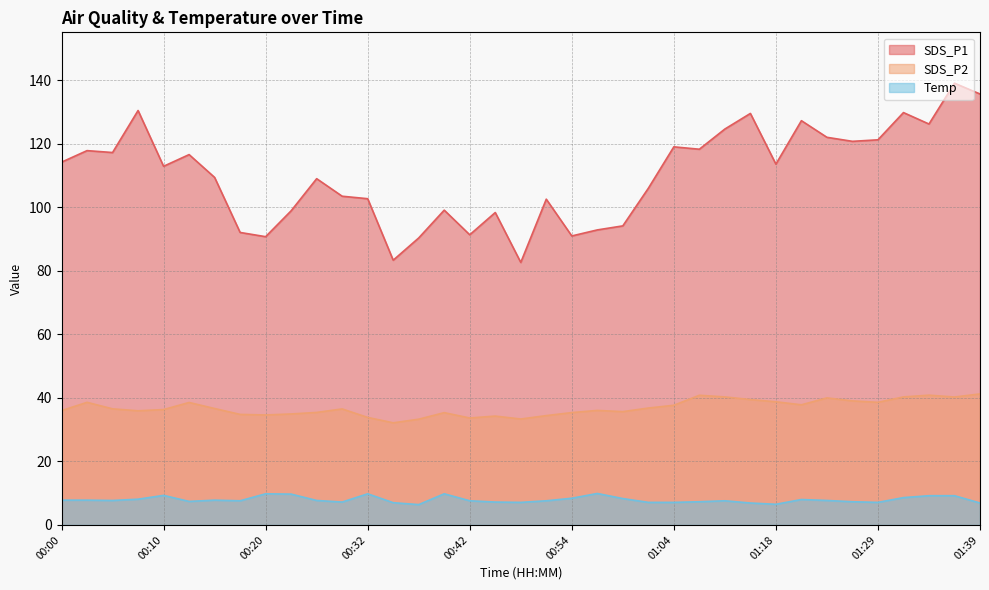

Does the chart display data point markers on the line(s)?

No